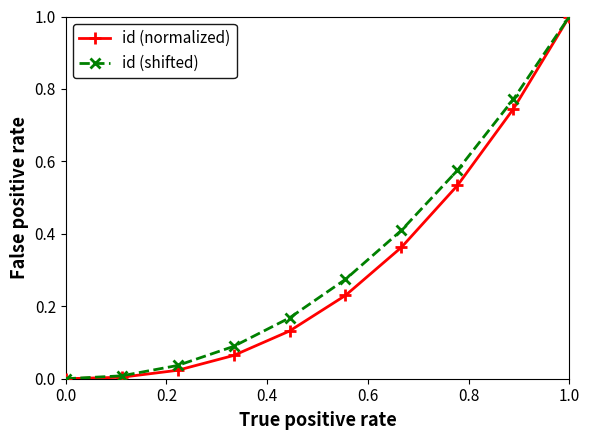

True or false: id (normalized) has more than 1 interior local peaks.

False